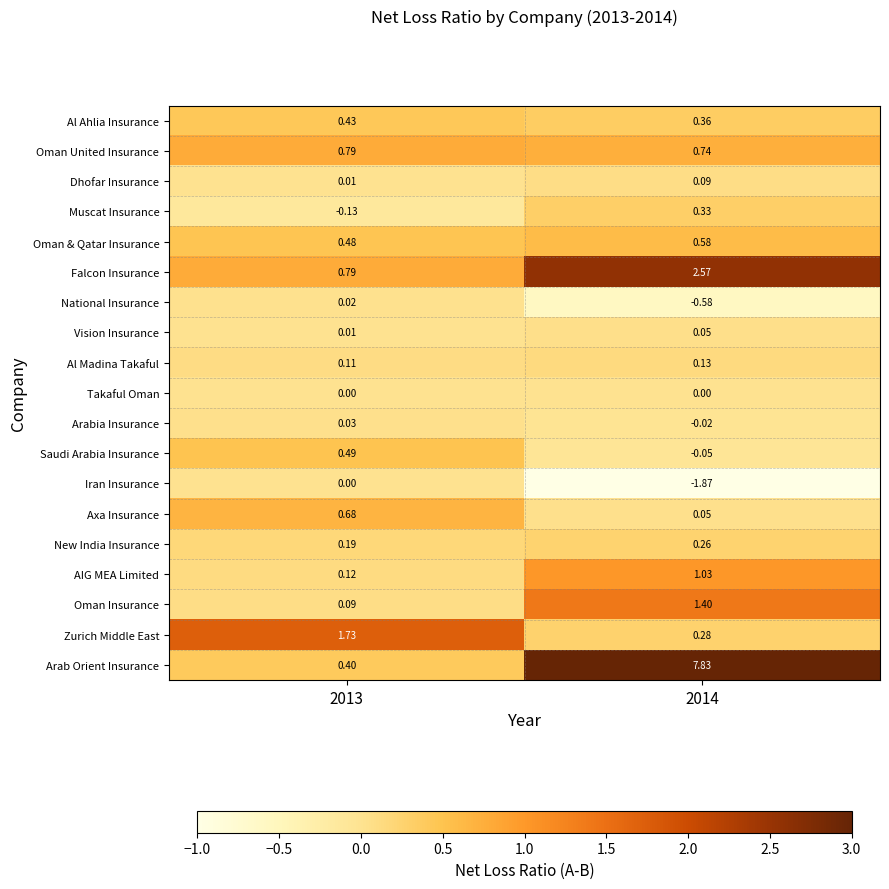

What is the total value across all series at 2013?

6.2